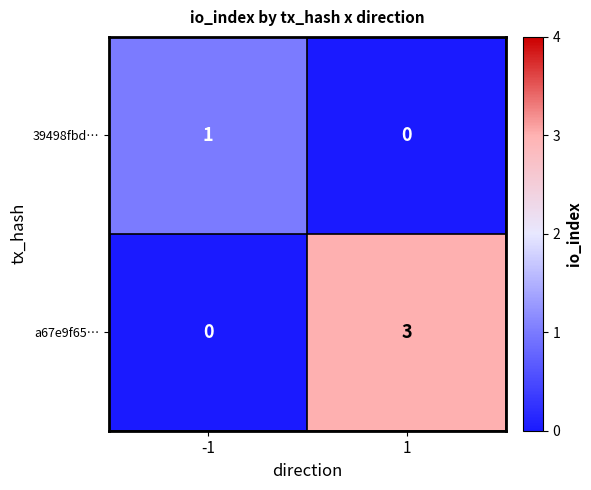

What is the spread (max minus min) of values at 1?

3